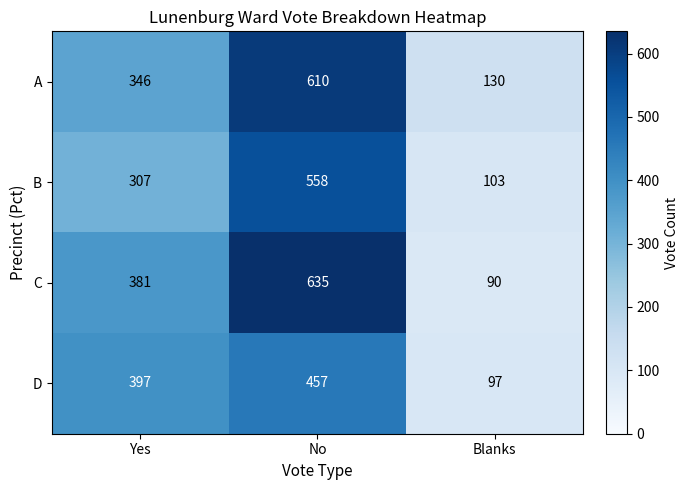

What is the smallest value displayed?

90